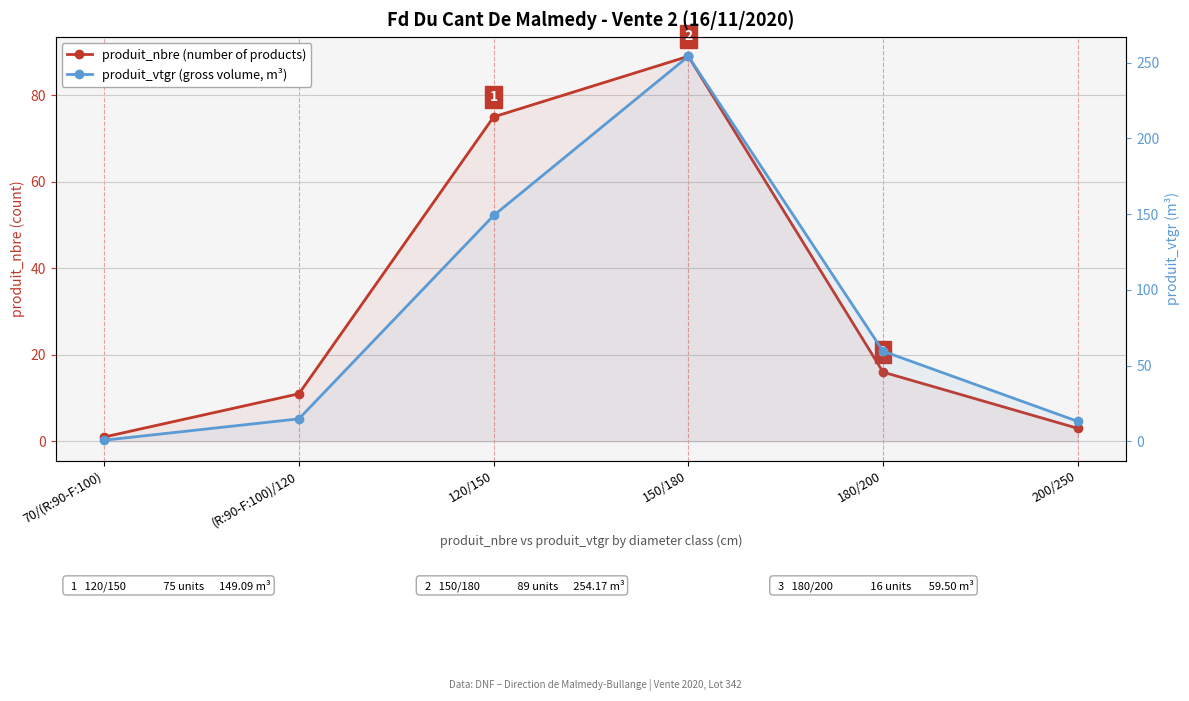

How many interior local peaks does the produit_nbre (number of products) series have?

1